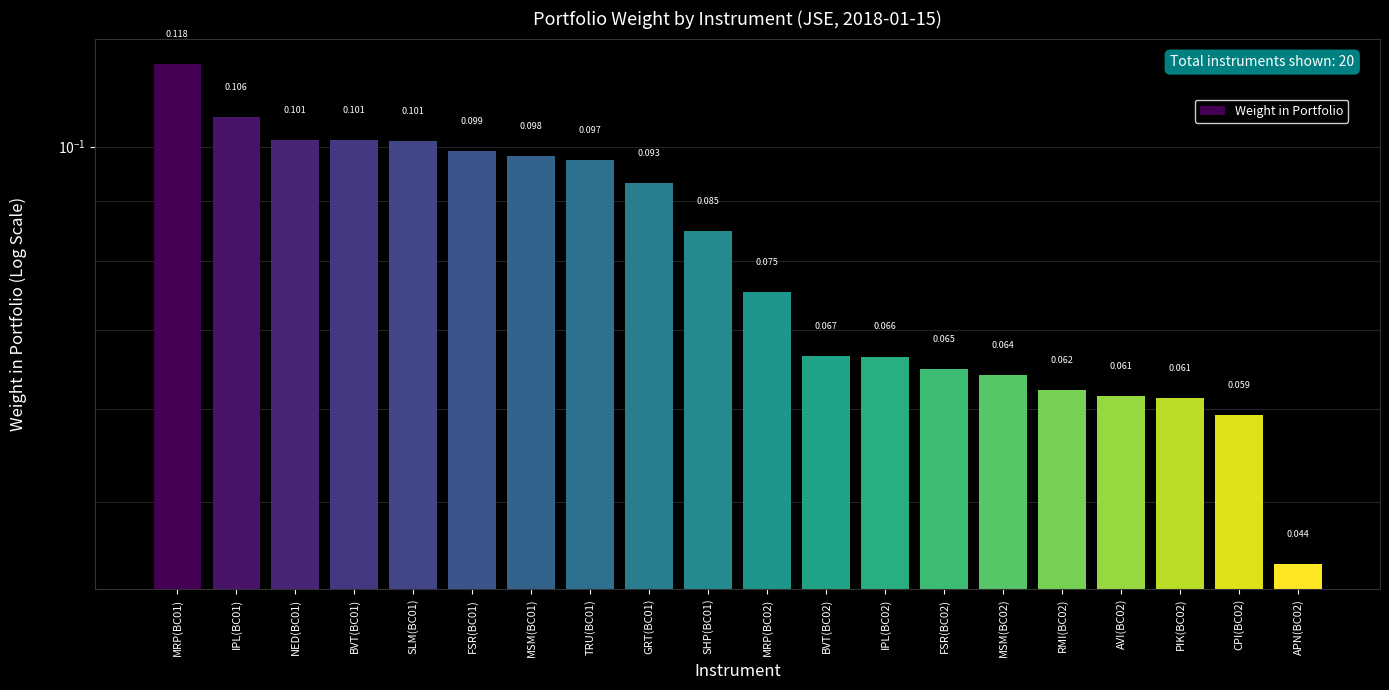

The chart shows a value of 0.1 at PIK(BC02). True or false?

True